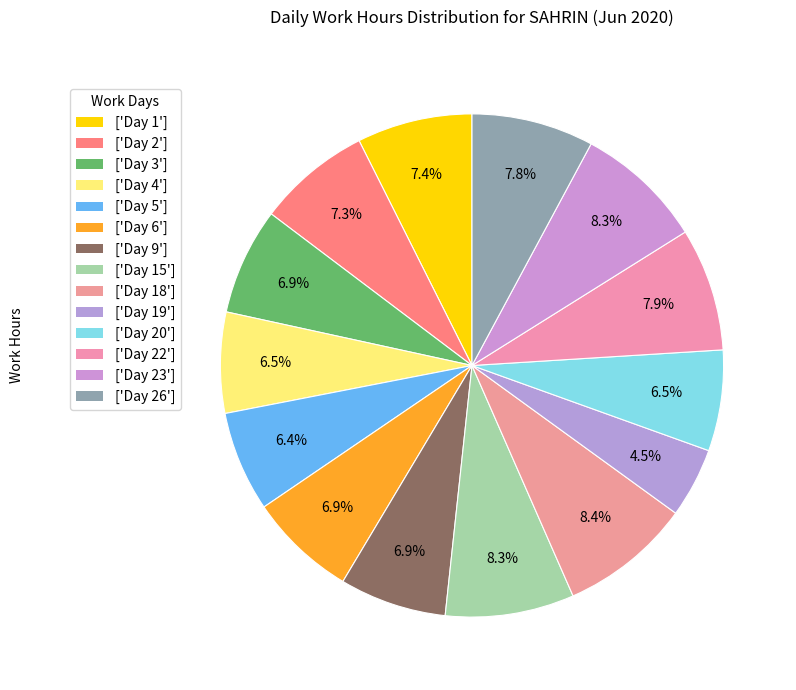

Count the number of slices in the pie.

14